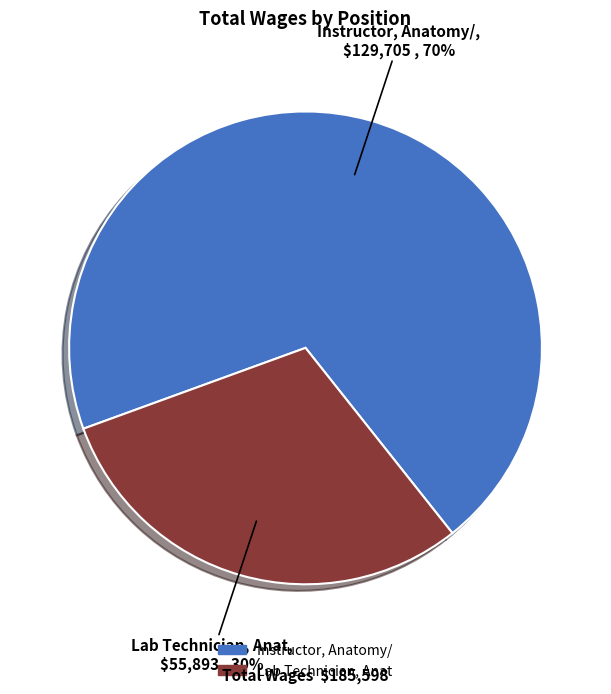

Is there any slice that represents more than half of the pie?

Yes